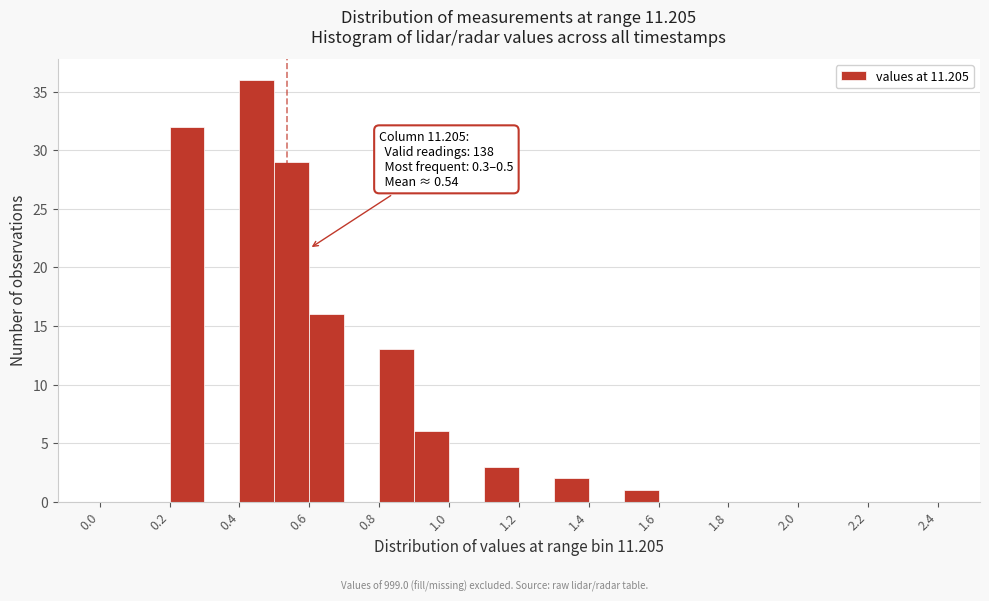

Which range on the x-axis has the tallest bar?

0.4 to 0.5